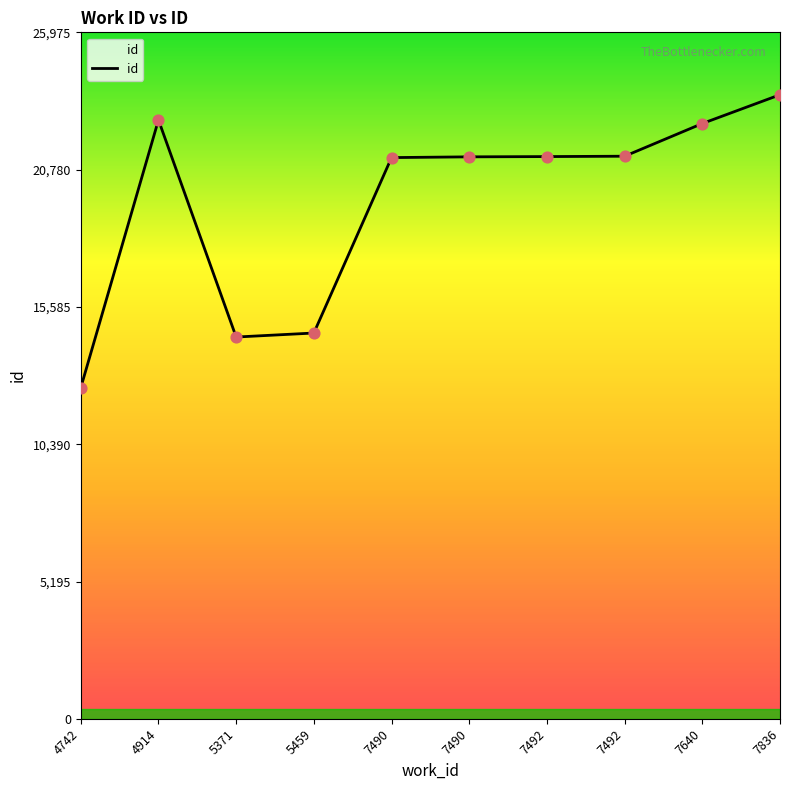

Does the chart have visible grid lines?

No